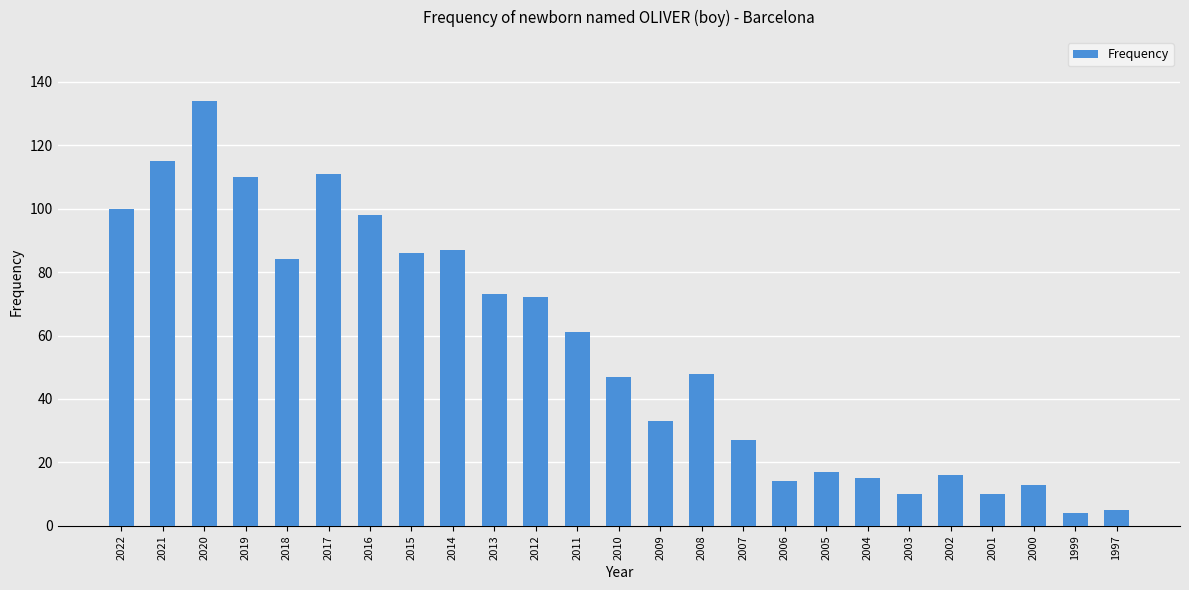

Which has a higher value, 2014 or 2016?

2016